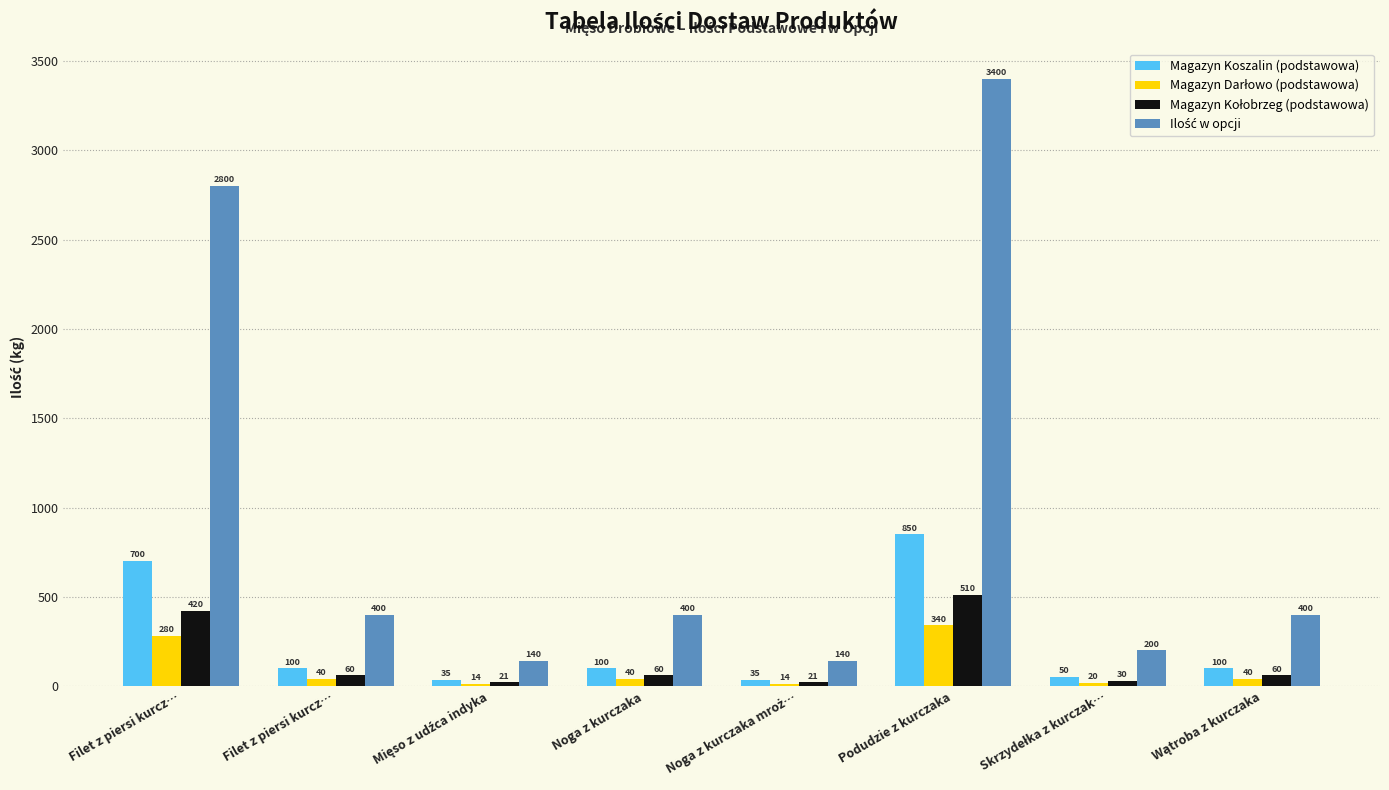

What is the label of the 1st bar from the right?

Wątroba z kurczaka